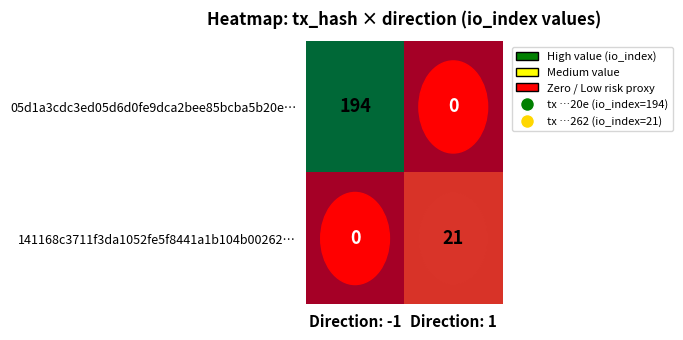

At which category is the sum across all series the highest?

Direction: -1